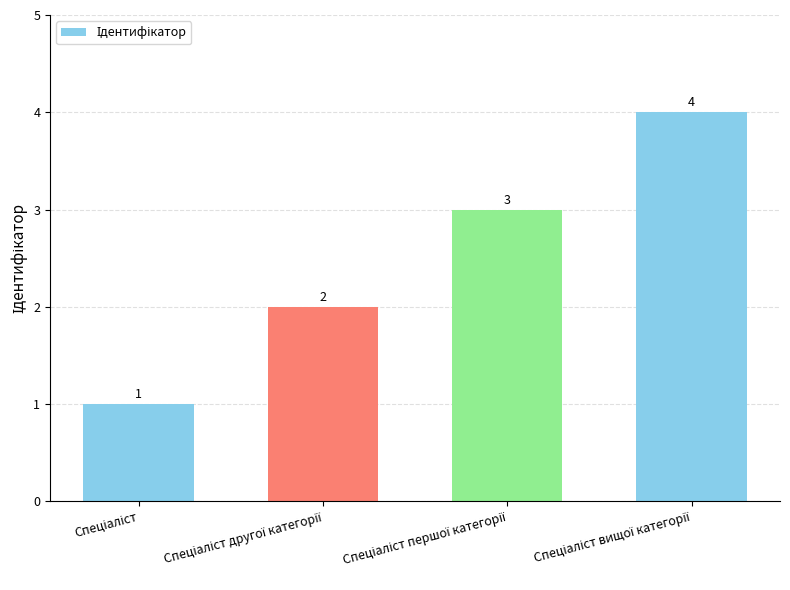

What is the maximum value shown in the chart?

4